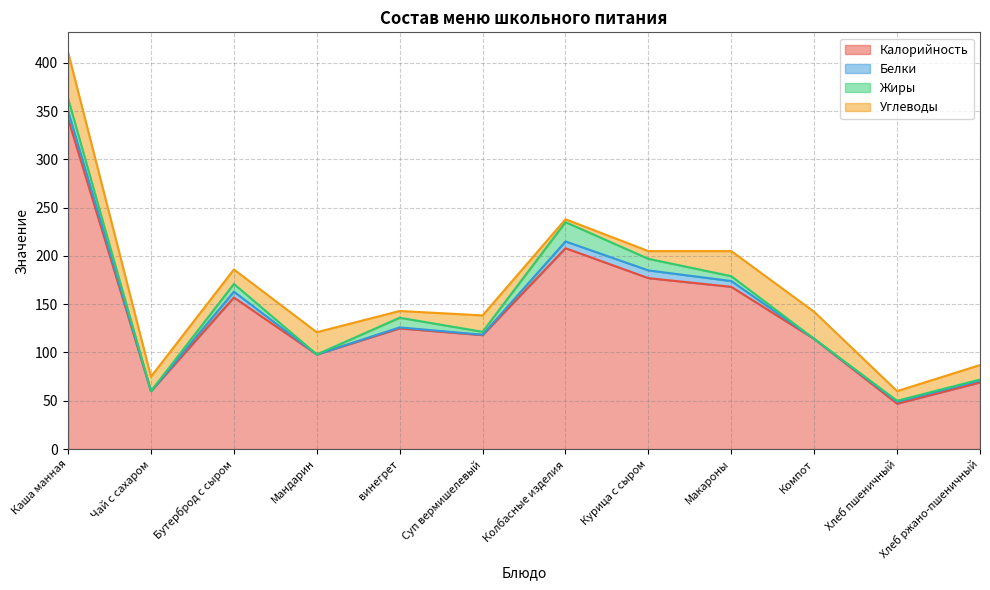

What is the label of the 1st point from the left?

Каша манная